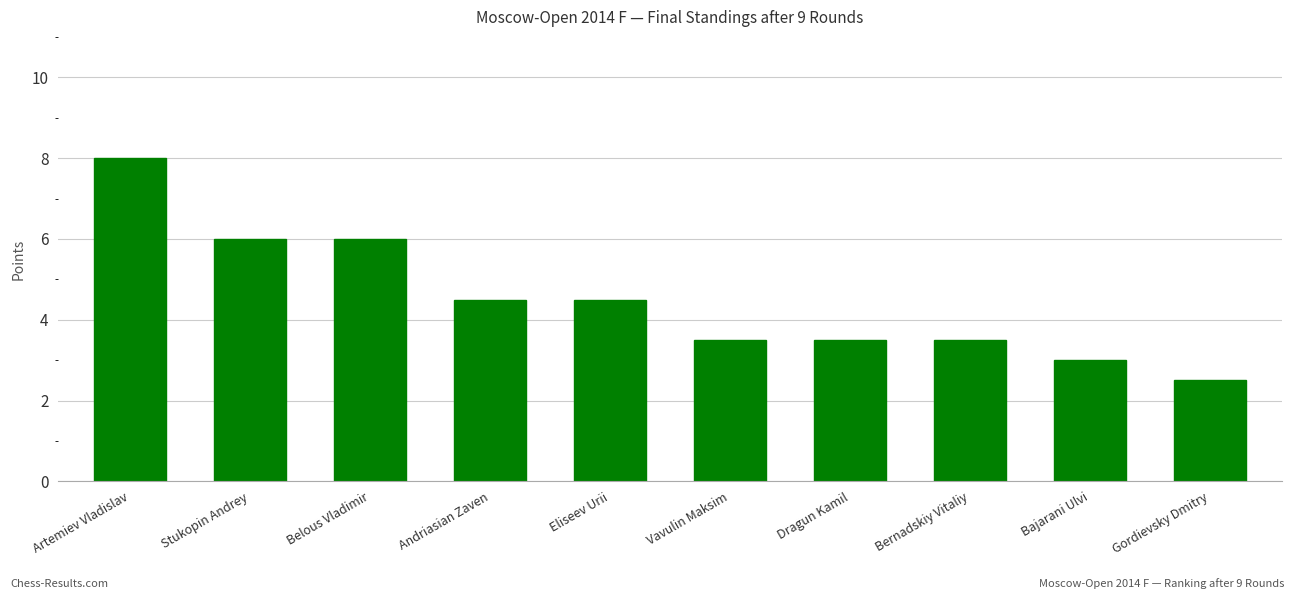

Which category has the highest value across all series?

Artemiev Vladislav